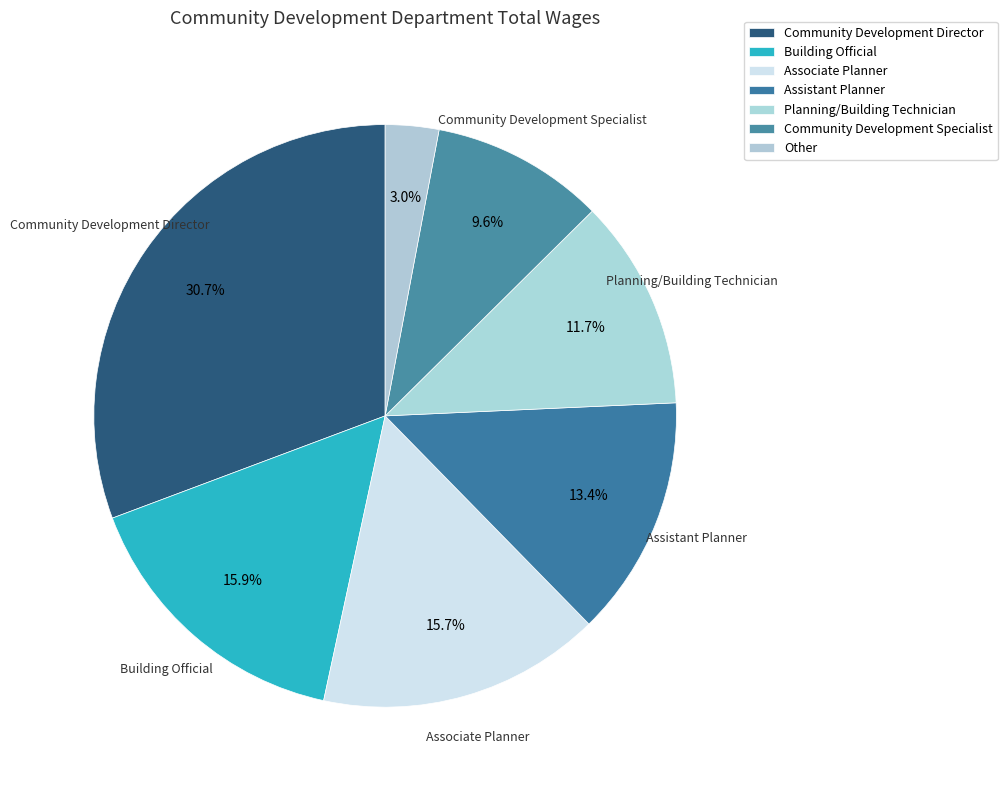

How many segments does this pie chart have?

7